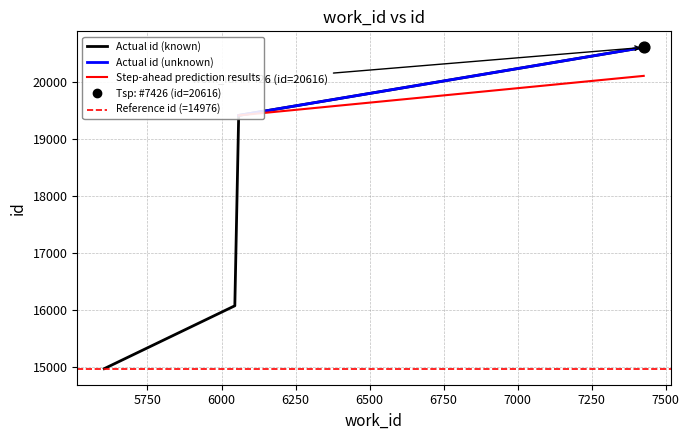

Approximately how many times larger is the value at 6058 compared to 6045?

1.2